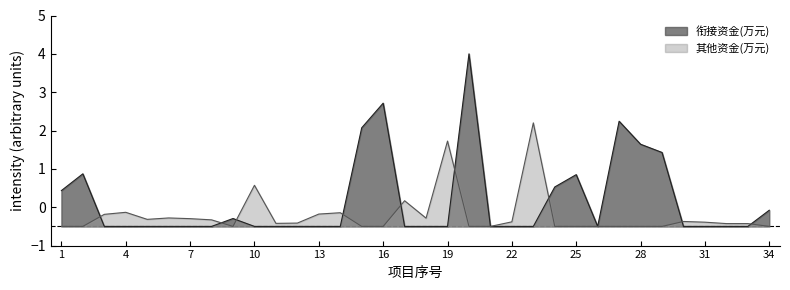

Where do 其他资金(万元) and 衔接资金(万元) first cross each other?

2 and 3